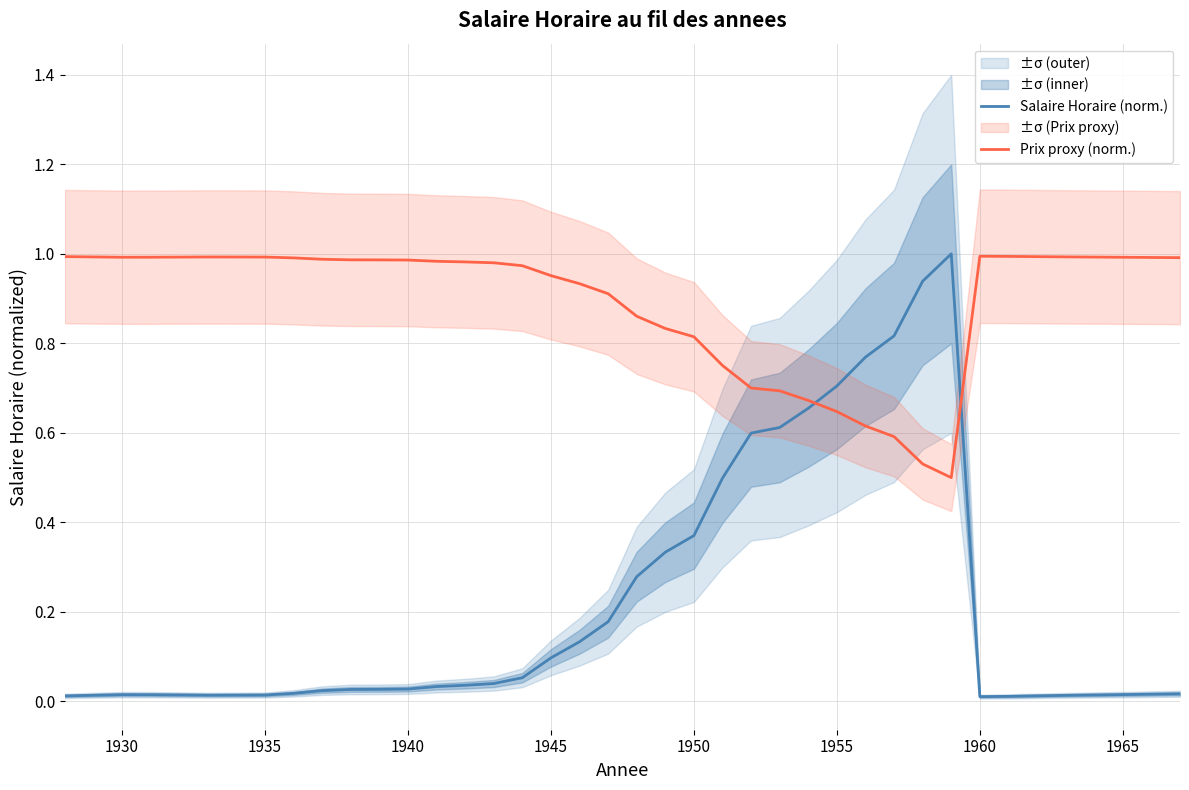

Which series ends up on top after the final intersection of Salaire Horaire (norm.) and Prix proxy (norm.)?

Prix proxy (norm.)